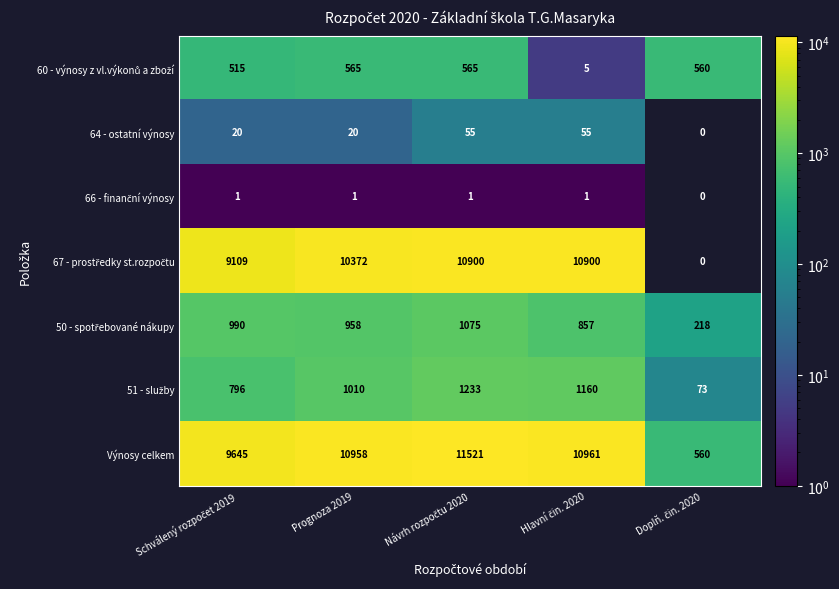

What is the total value across all series at Prognoza 2019?

23884